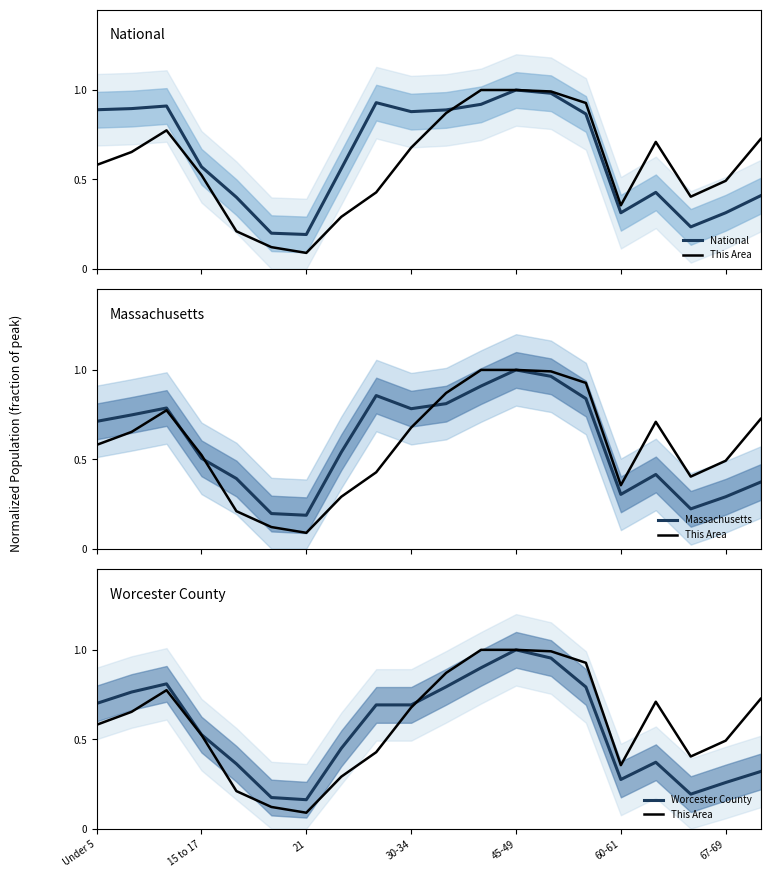

What position from the right is Under 5?

20